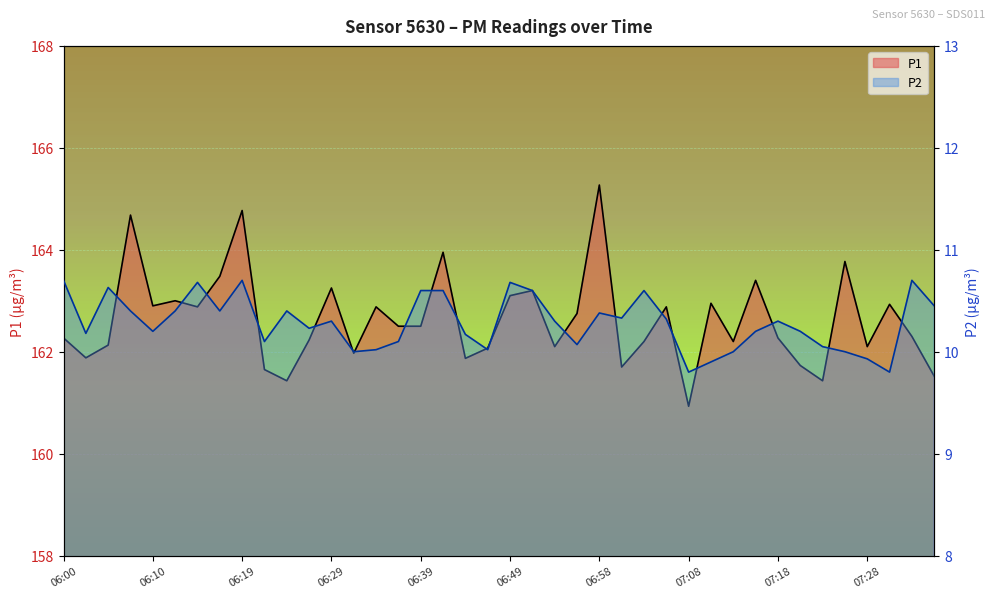

True or false: P2 has a value of 10.3 at 06:29.

True